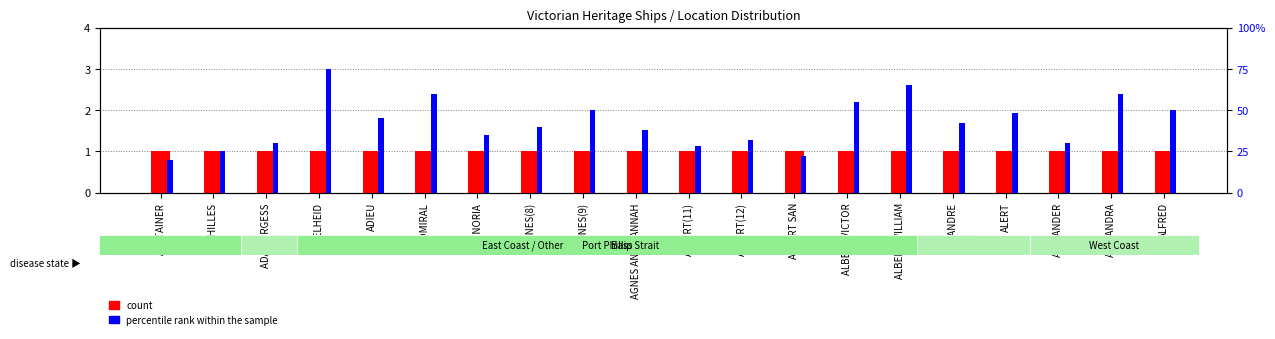

Reading left to right, list all the values displayed in this chart.

count: ABSTAINER=1.0	ACHILLES=1.0	ADA BURGESS=1.0	ADELHEID=1.0	ADIEU=1.0	ADMIRAL=1.0	AGENORIA=1.0	AGNES(8)=1.0	AGNES(9)=1.0	AGNES AND HANNAH=1.0	ALBERT(11)=1.0	ALBERT(12)=1.0	ALBERT SAN=1.0	ALBERT VICTOR=1.0	ALBERT WILLIAM=1.0	ALCANDRE=1.0	ALERT=1.0	ALEXANDER=1.0	ALEXANDRA=1.0	ALFRED=1.0
percentile rank within the sample: ABSTAINER=0.8	ACHILLES=1.0	ADA BURGESS=1.2	ADELHEID=3.0	ADIEU=1.8	ADMIRAL=2.4	AGENORIA=1.4	AGNES(8)=1.6	AGNES(9)=2.0	AGNES AND HANNAH=1.5	ALBERT(11)=1.1	ALBERT(12)=1.3	ALBERT SAN=0.9	ALBERT VICTOR=2.2	ALBERT WILLIAM=2.6	ALCANDRE=1.7	ALERT=1.9	ALEXANDER=1.2	ALEXANDRA=2.4	ALFRED=2.0